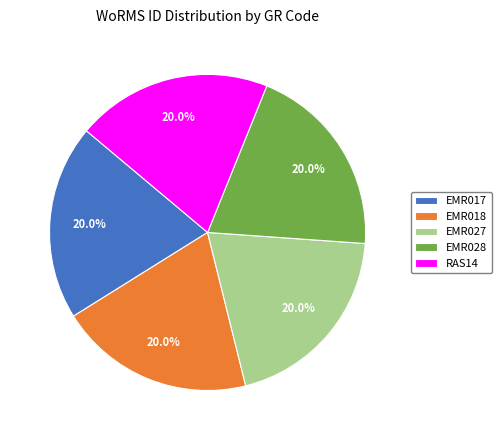

Count the number of slices in the pie.

5